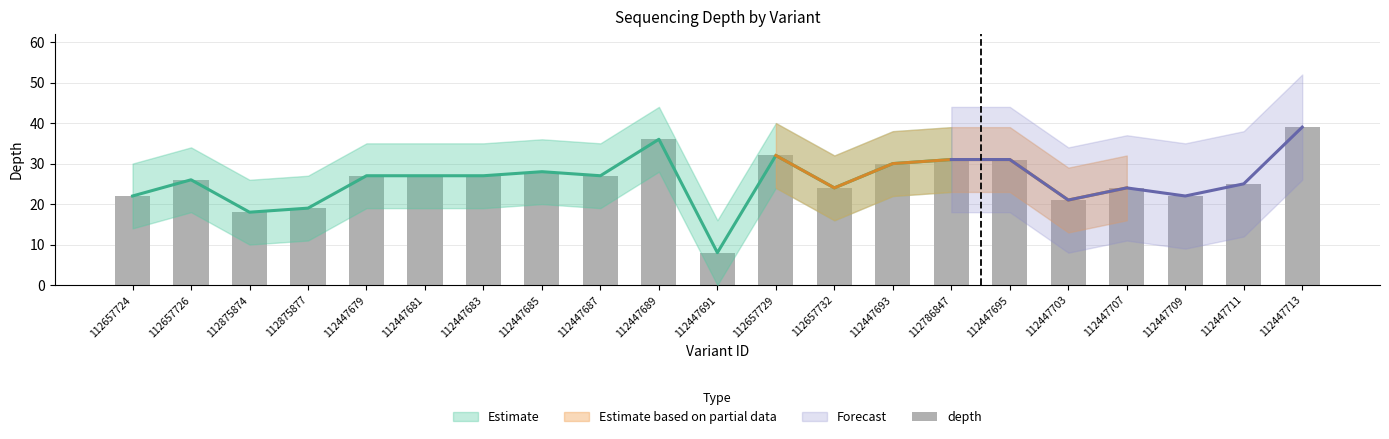

Which has a higher value, 112447691 or 112447709?

112447709